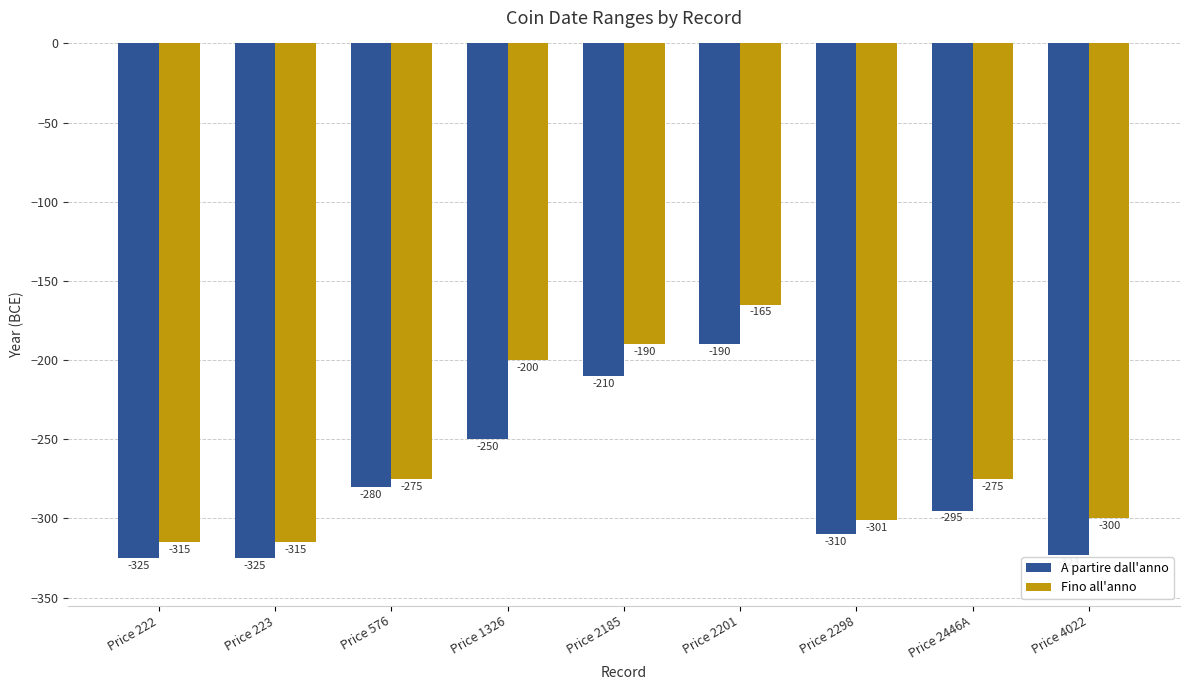

Which series has the widest spread of values?

Fino all'anno